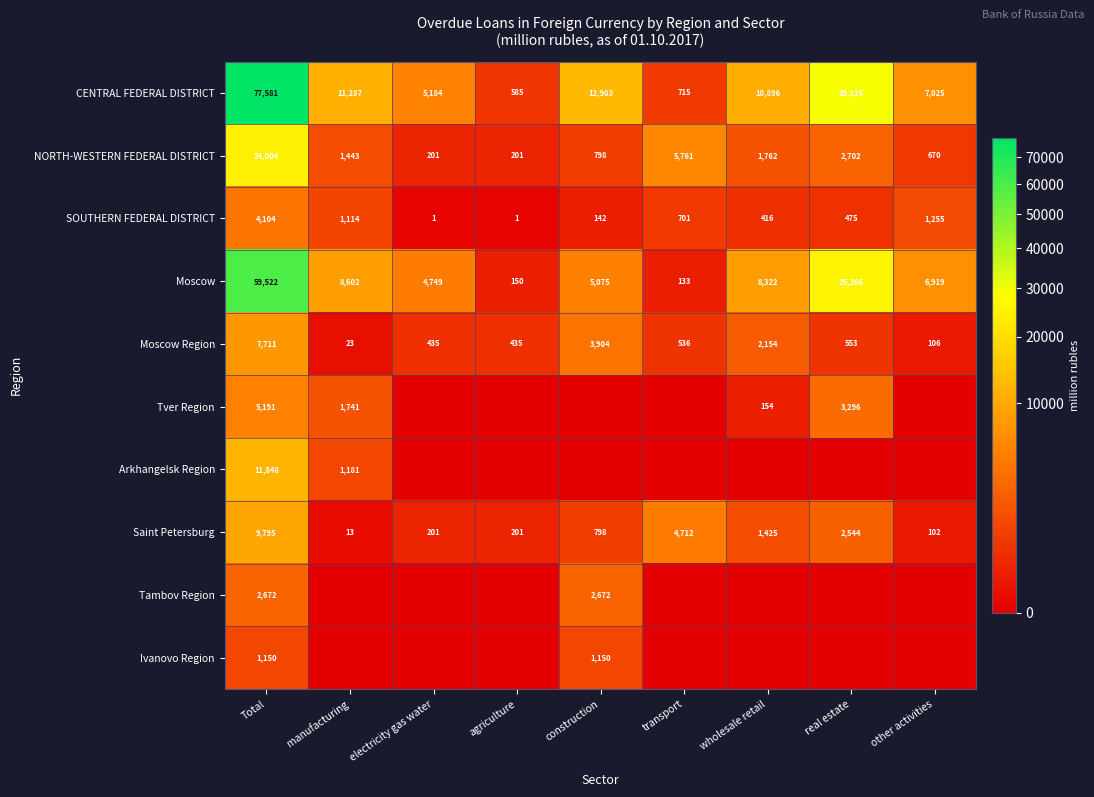

True or false: Moscow Region has a value of 14 at manufacturing.

False